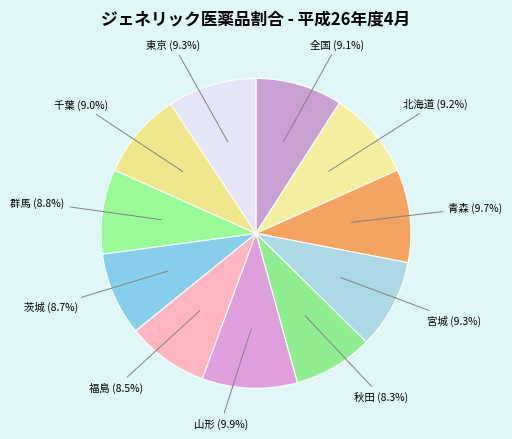

How many segments does this pie chart have?

11